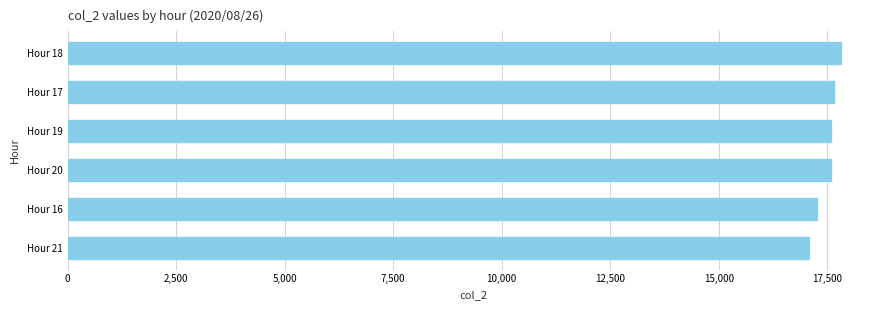

Is it true that the value at Hour 17 is 24391?

False